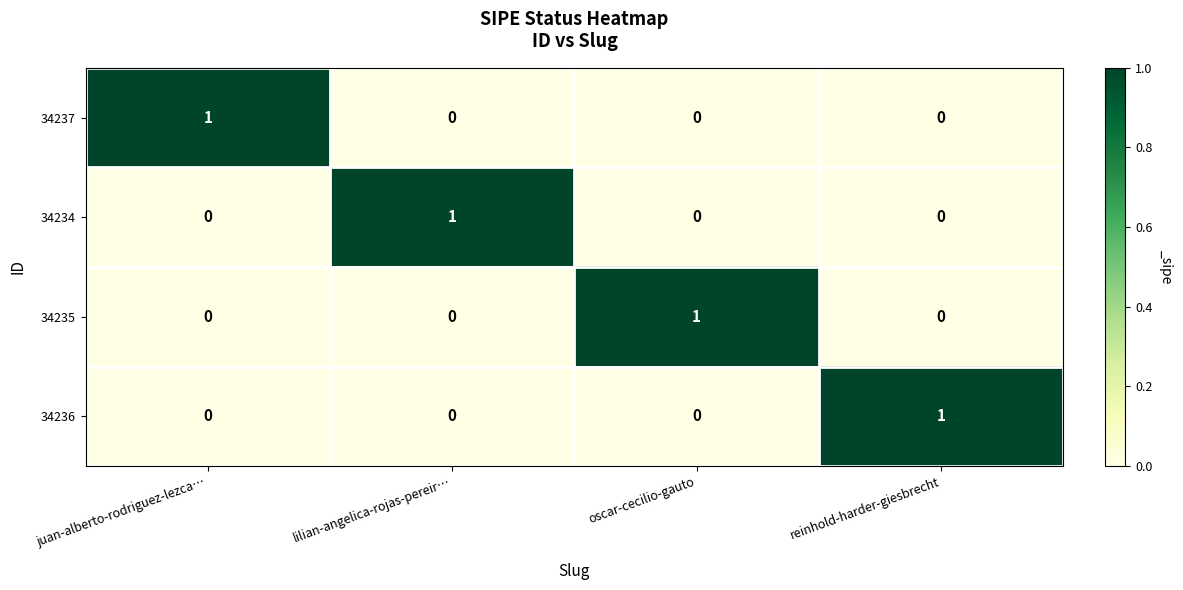

Count the 34234 values in the range 0 to 1.

4